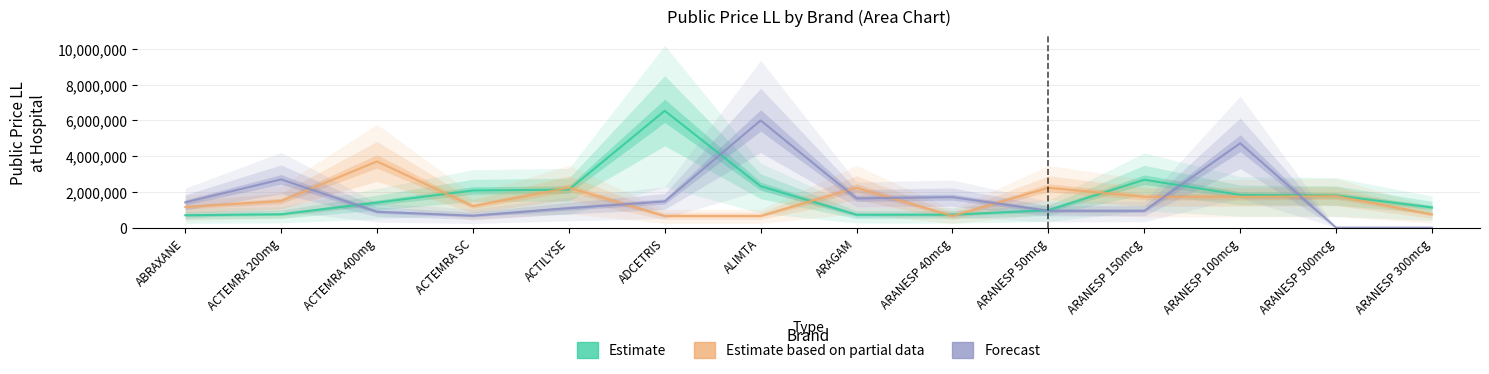

Is it true that Estimate based on partial data equals 422694 at ADCETRIS?

False